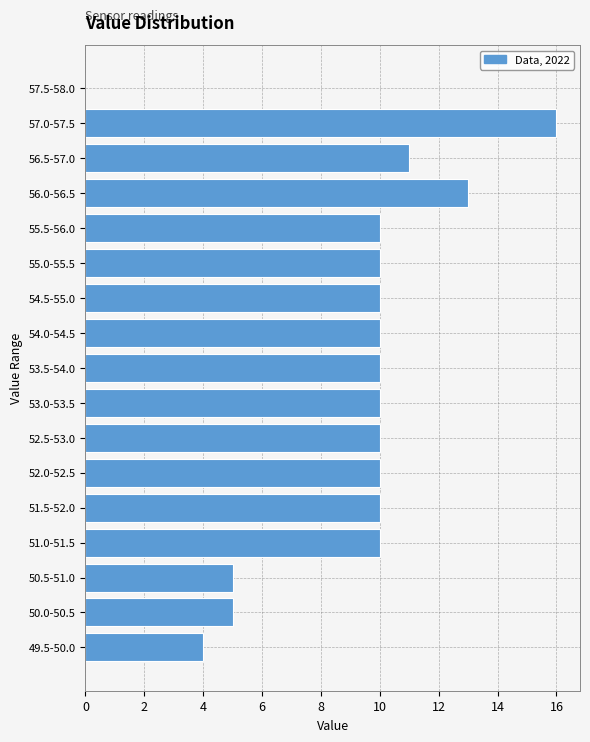

Reading top to bottom, list all the values displayed in this chart.

57.5-58.0=0	57.0-57.5=16	56.5-57.0=11	56.0-56.5=13	55.5-56.0=10	55.0-55.5=10	54.5-55.0=10	54.0-54.5=10	53.5-54.0=10	53.0-53.5=10	52.5-53.0=10	52.0-52.5=10	51.5-52.0=10	51.0-51.5=10	50.5-51.0=5	50.0-50.5=5	49.5-50.0=4